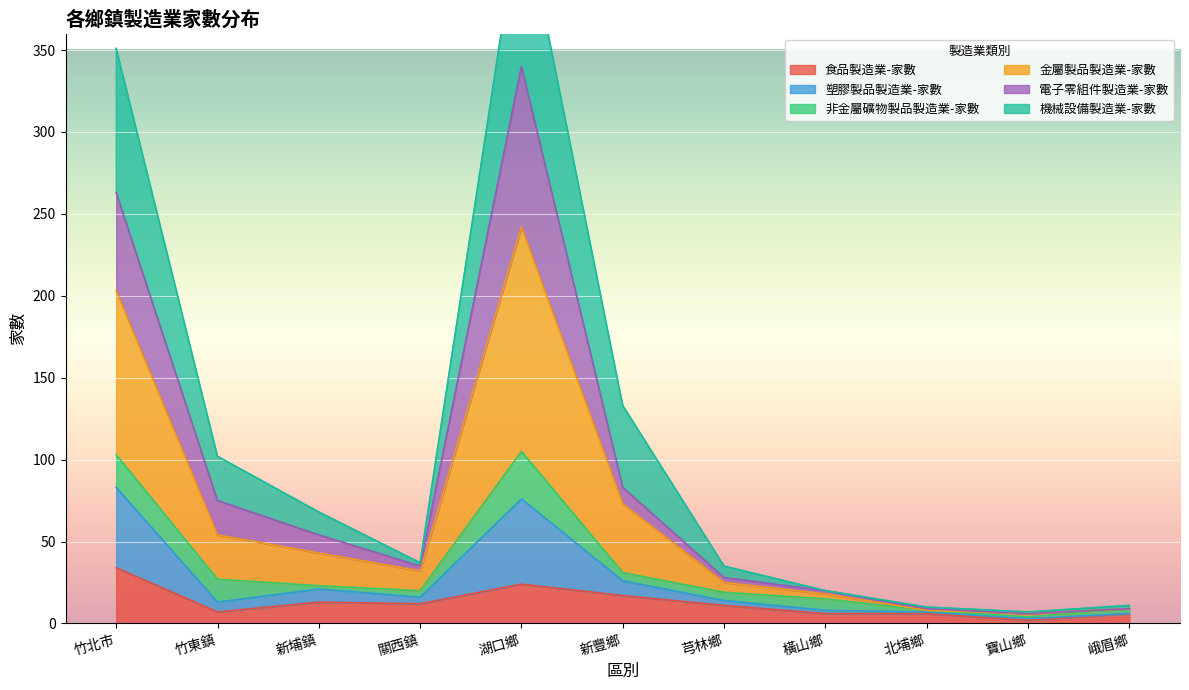

Which series has the largest range (max minus min)?

金屬製品製造業-家數